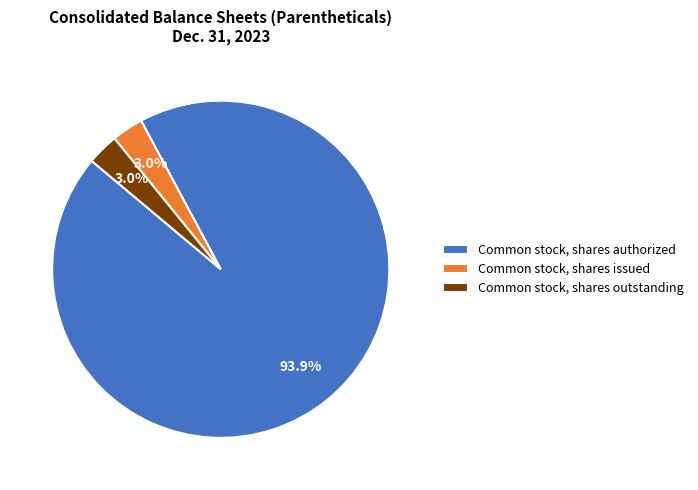

To the nearest percent, what portion does Common stock, shares outstanding represent?

3%